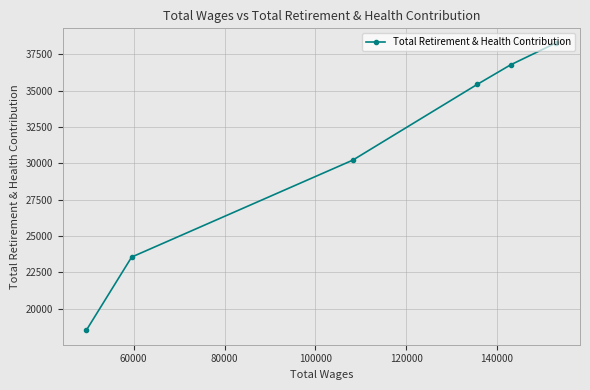

What is the difference between the maximum and minimum values?

19798